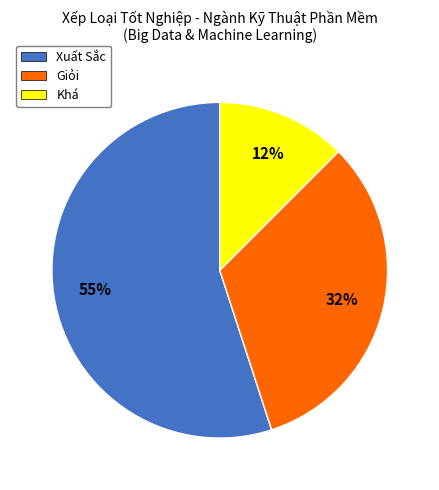

What is the largest slice in the pie chart?

Xuất Sắc